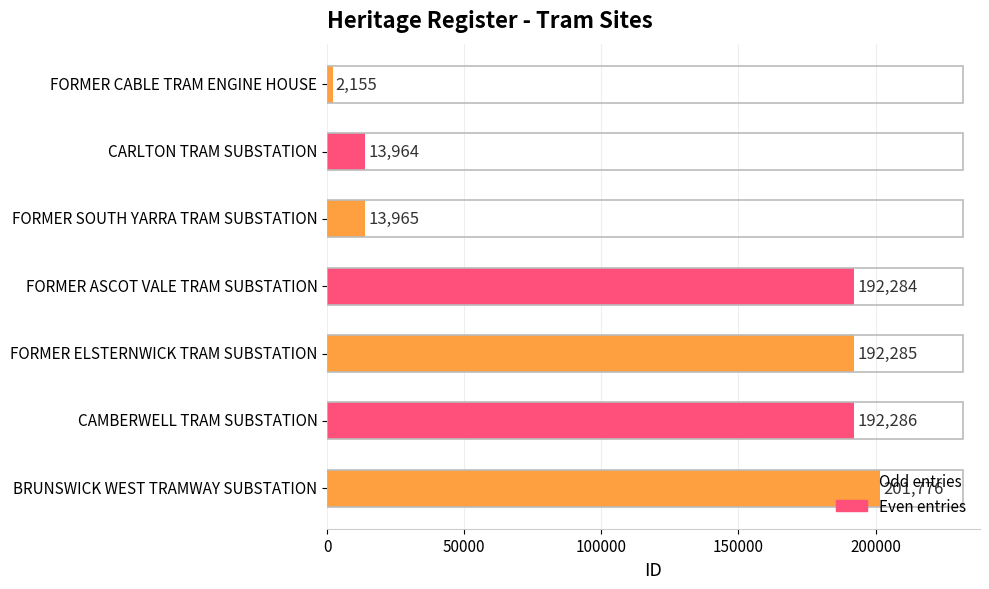

Count the number of categories in the chart.

7